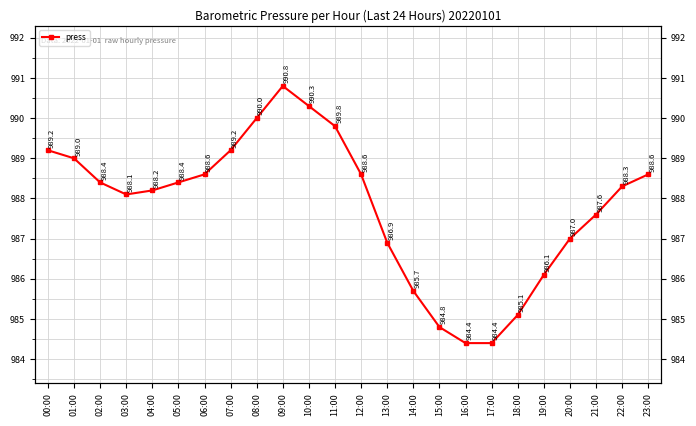

Where does the data first go above 988?

00:00